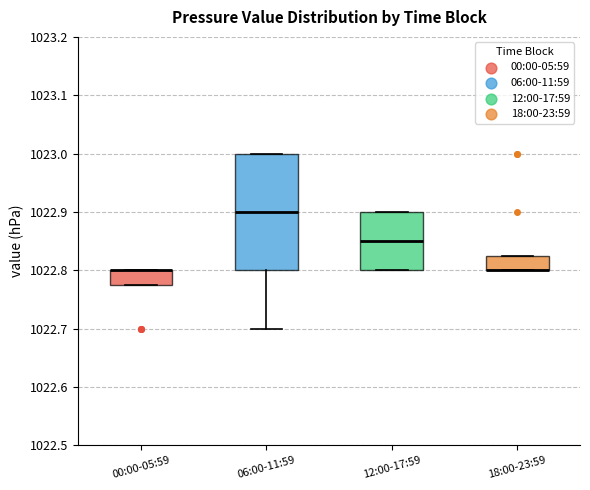

Reading left to right, transcribe this box plot: for each box, give where its median line is, the range the box spans, and where its two whiskers end, as read against the y-axis. The values are not printed on the chart, so give them approximately, as read against the axis.

00:00-05:59: median 1022.80 (drawn on the box's upper edge), box 1022.78 to 1022.80, whiskers 1022.78 to 1022.80
06:00-11:59: median 1022.90, box 1022.80 to 1023.00, whiskers 1022.70 to 1023.00
12:00-17:59: median 1022.85, box 1022.80 to 1022.90, whiskers 1022.80 to 1022.90
18:00-23:59: median 1022.80 (drawn on the box's lower edge), box 1022.80 to 1022.83, whiskers 1022.80 to 1022.83